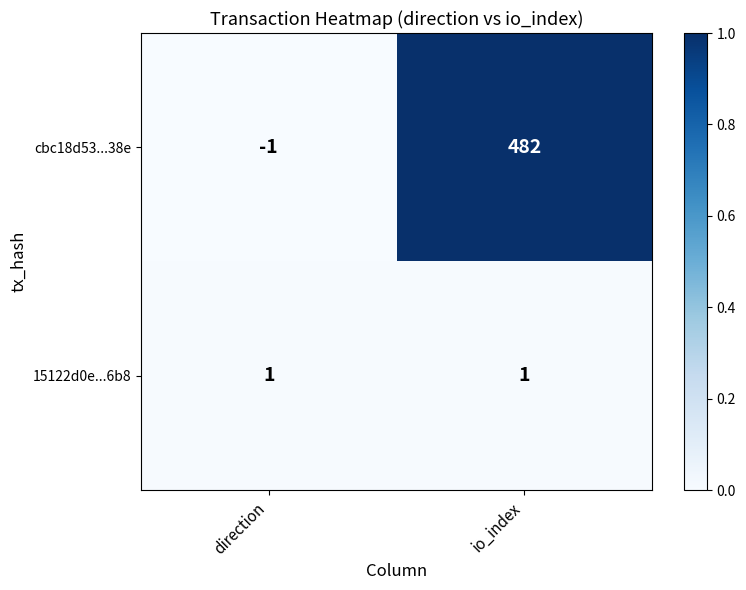

Which series changed the most between direction and io_index?

cbc18d53...38e